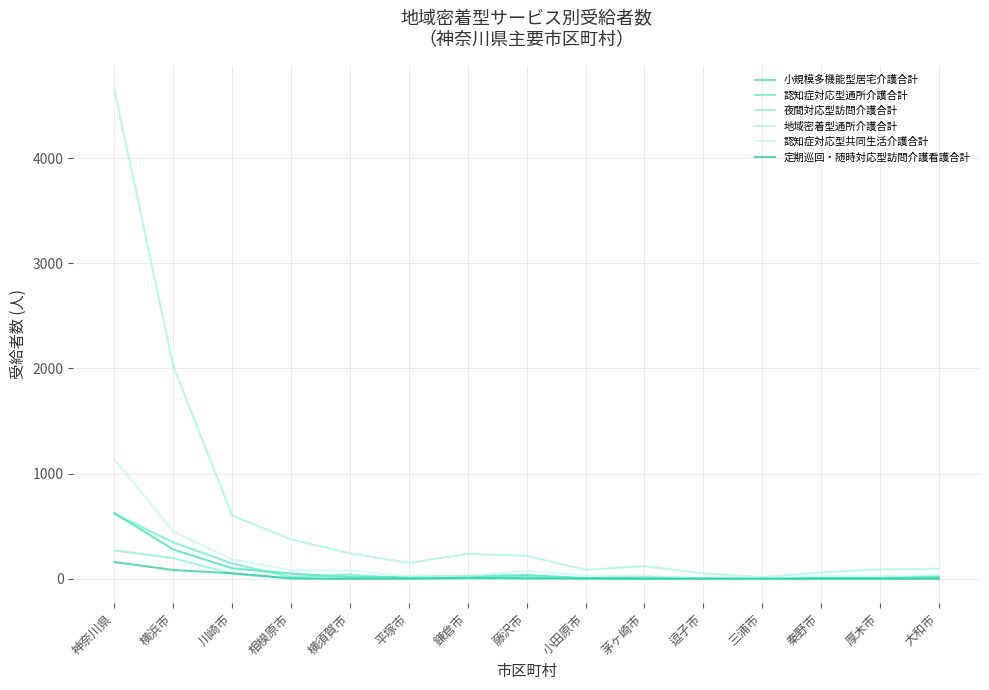

Which series has the largest total across all categories?

地域密着型通所介護合計